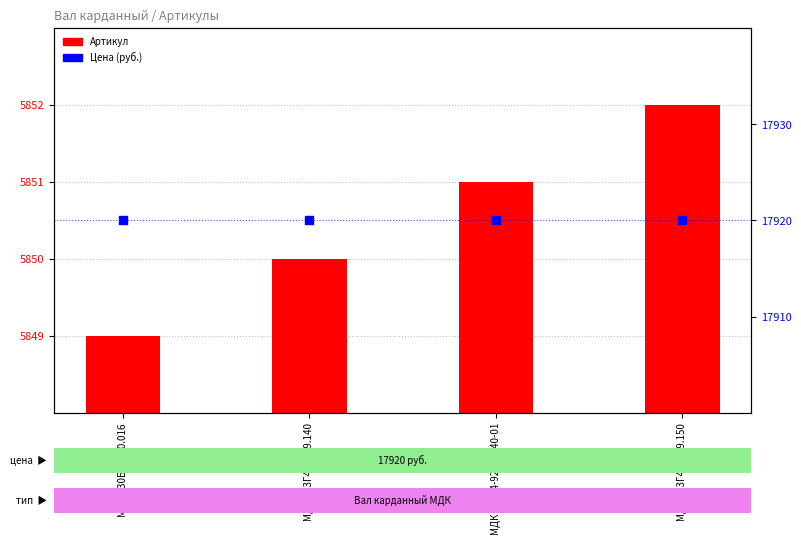

Which series reaches the maximum Y coordinate?

Цена (руб.)